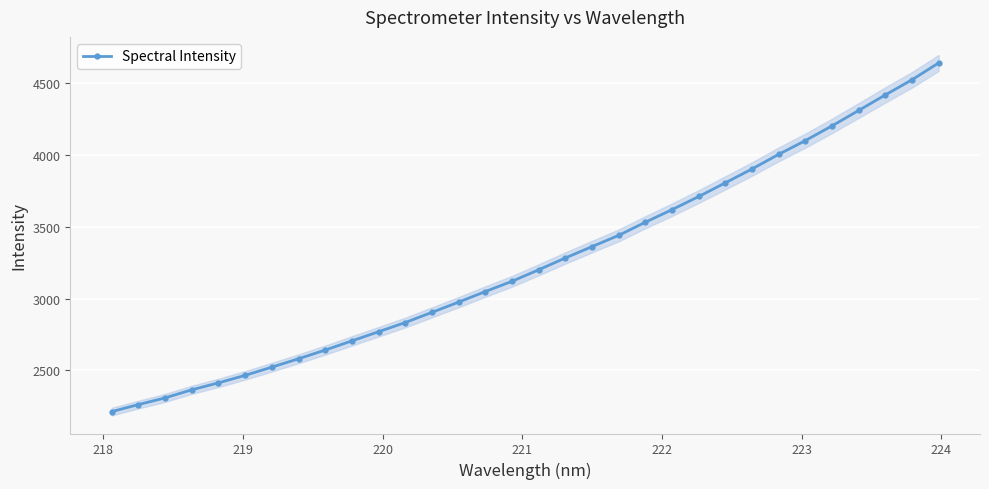

What is the value of the Spectral Intensity point at the 11th from the left?

2769.2